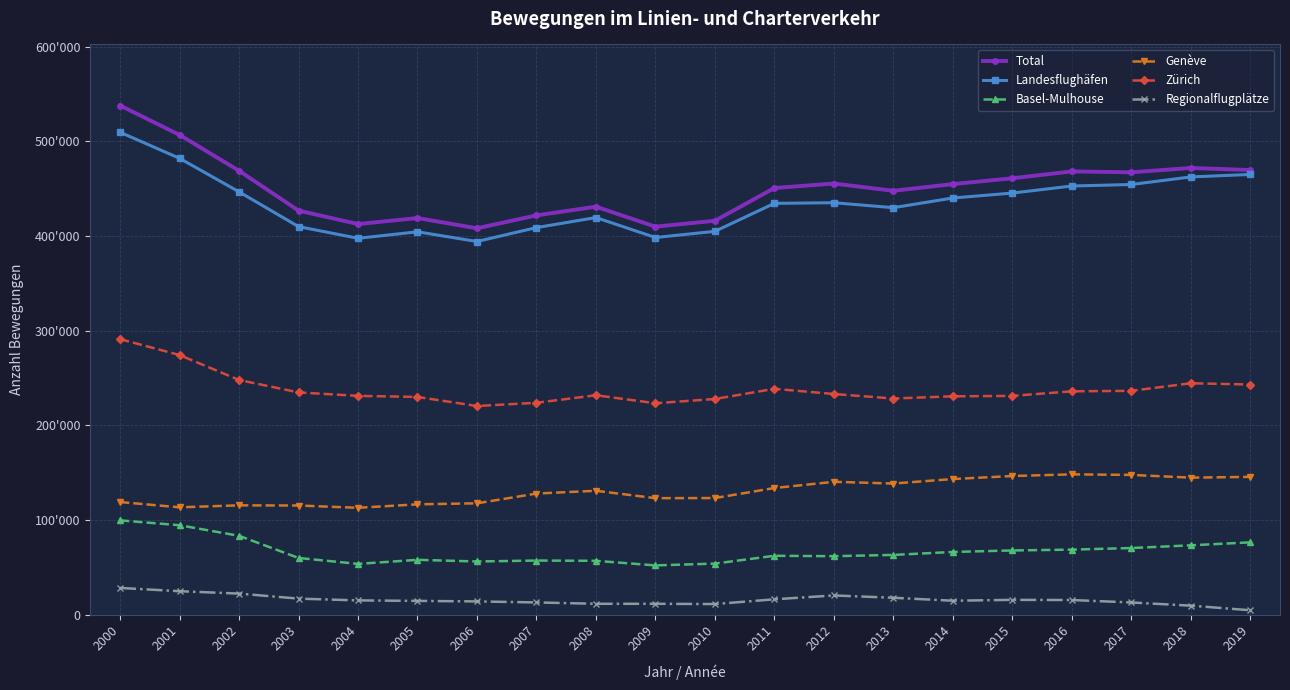

Does the chart display data point markers on the line(s)?

Yes